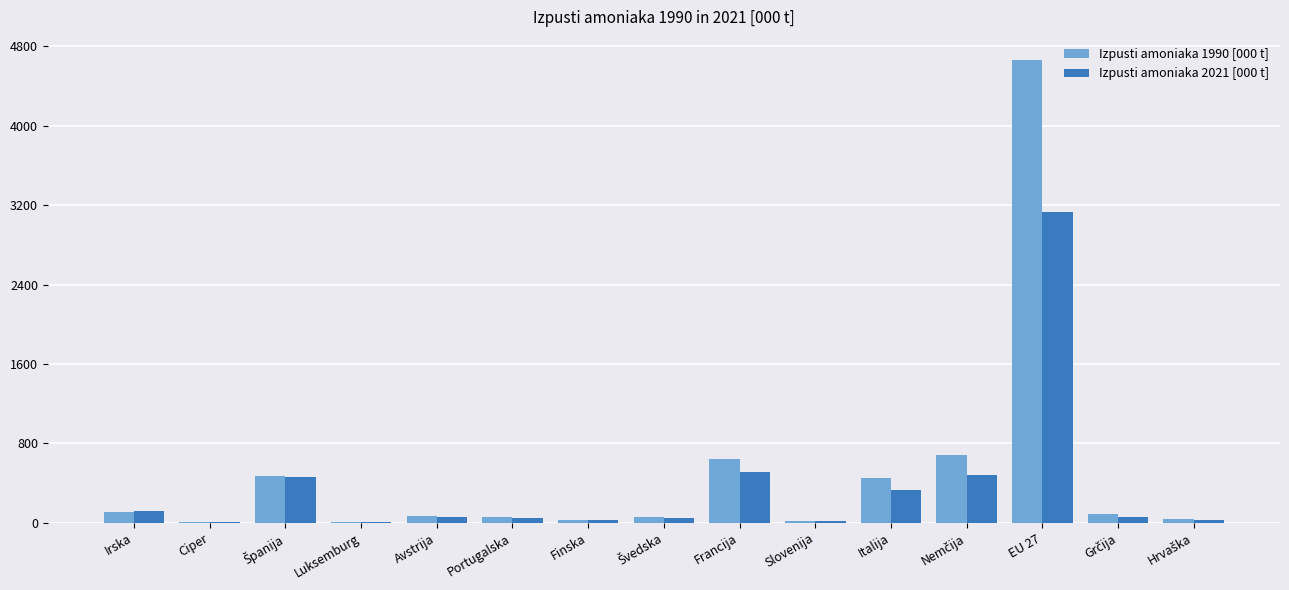

What is the average value of the Izpusti amoniaka 1990 [000 t] series?

492.7